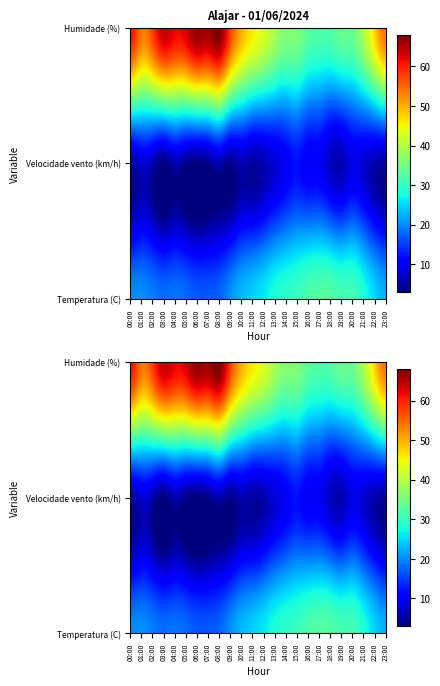

At 5, list the series in order from largest to smallest.

Humidade (%), Temperatura (C), Velocidade vento (km/h)